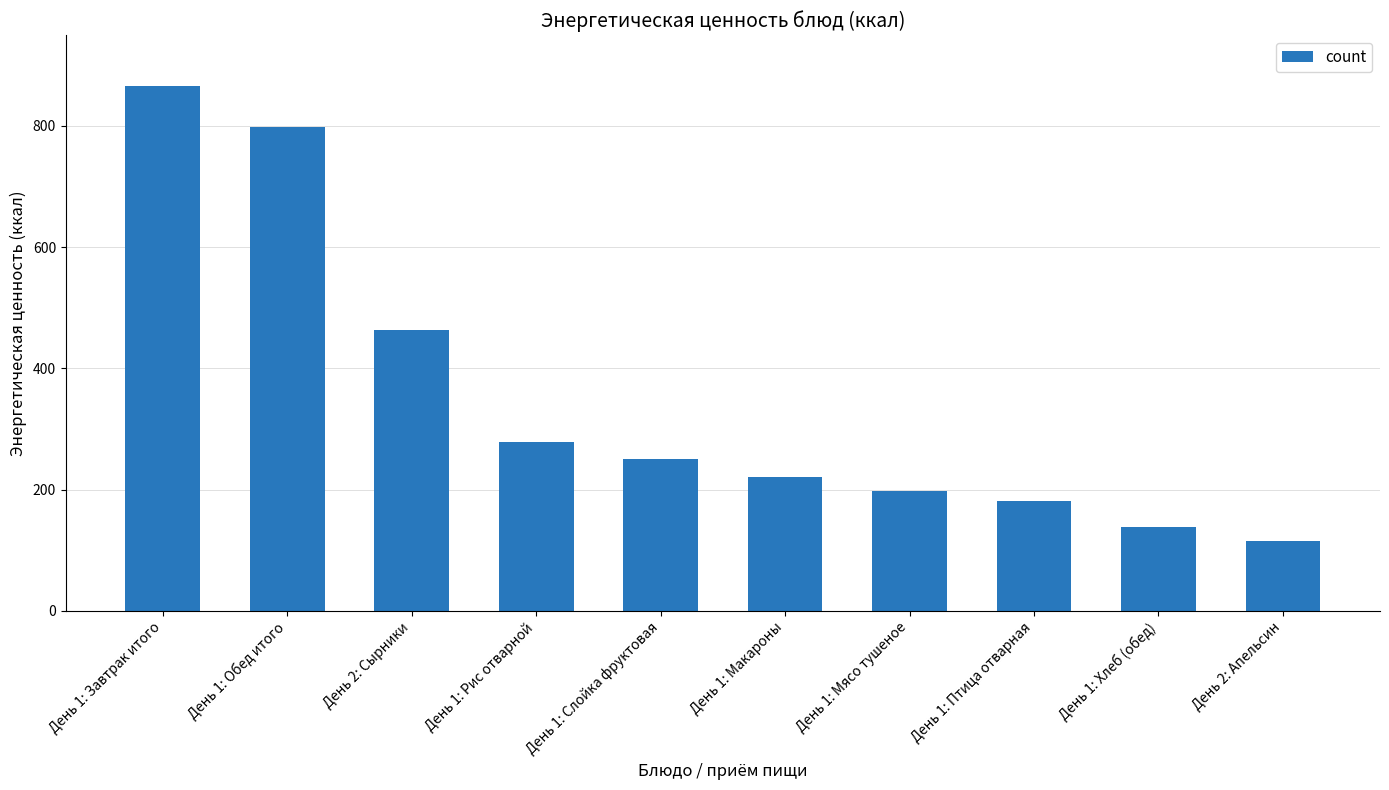

How many data points are less than 249?

5